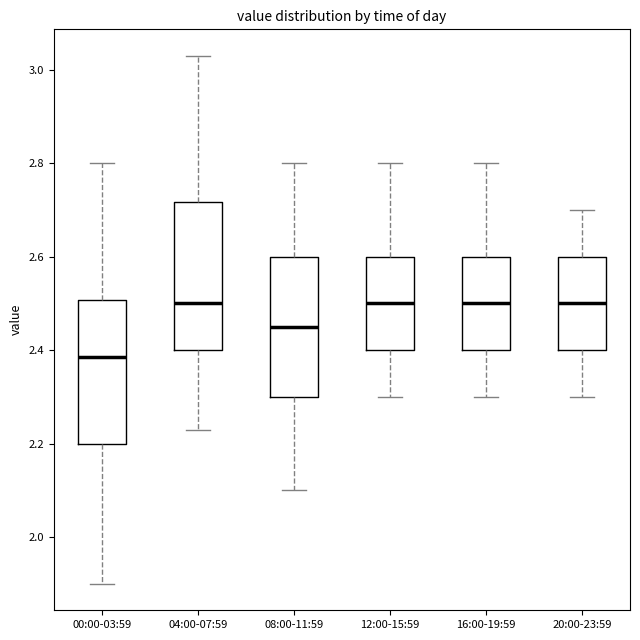

Reading left to right, transcribe this box plot: for each box, give where its median line is, the range the box spans, and where its two whiskers end, as read against the y-axis. The values are not printed on the chart, so give them approximately, as read against the axis.

00:00-03:59: median 2.38, box 2.20 to 2.50, whiskers 1.90 to 2.80
04:00-07:59: median 2.50, box 2.40 to 2.72, whiskers 2.24 to 3.04
08:00-11:59: median 2.46, box 2.30 to 2.60, whiskers 2.10 to 2.80
12:00-15:59: median 2.50, box 2.40 to 2.60, whiskers 2.30 to 2.80
16:00-19:59: median 2.50, box 2.40 to 2.60, whiskers 2.30 to 2.80
20:00-23:59: median 2.50, box 2.40 to 2.60, whiskers 2.30 to 2.70